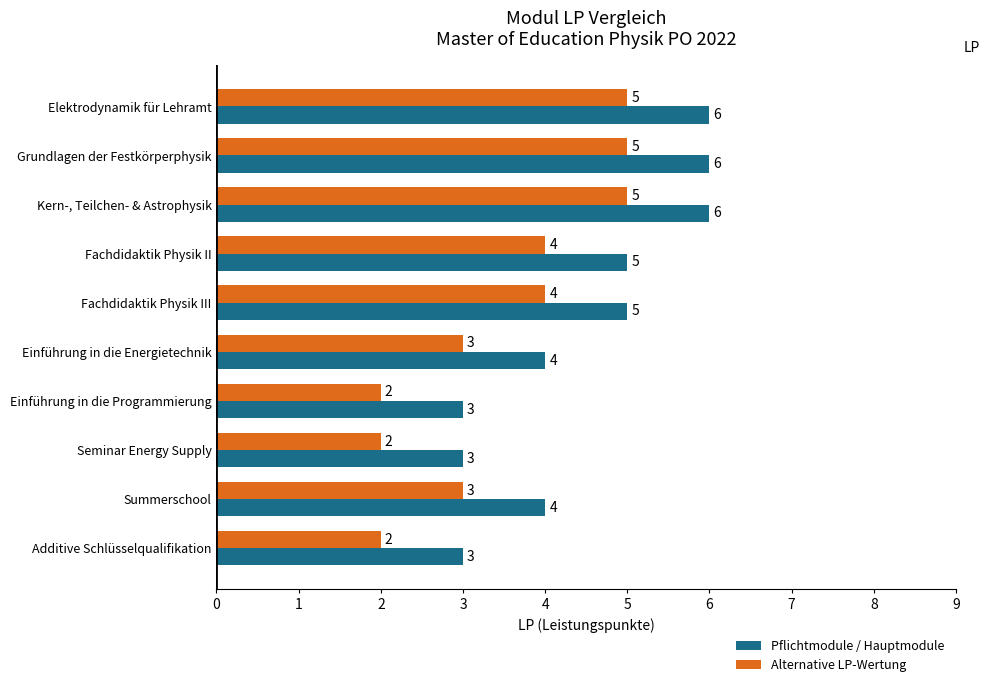

What is the lowest value of the Pflichtmodule / Hauptmodule series?

3